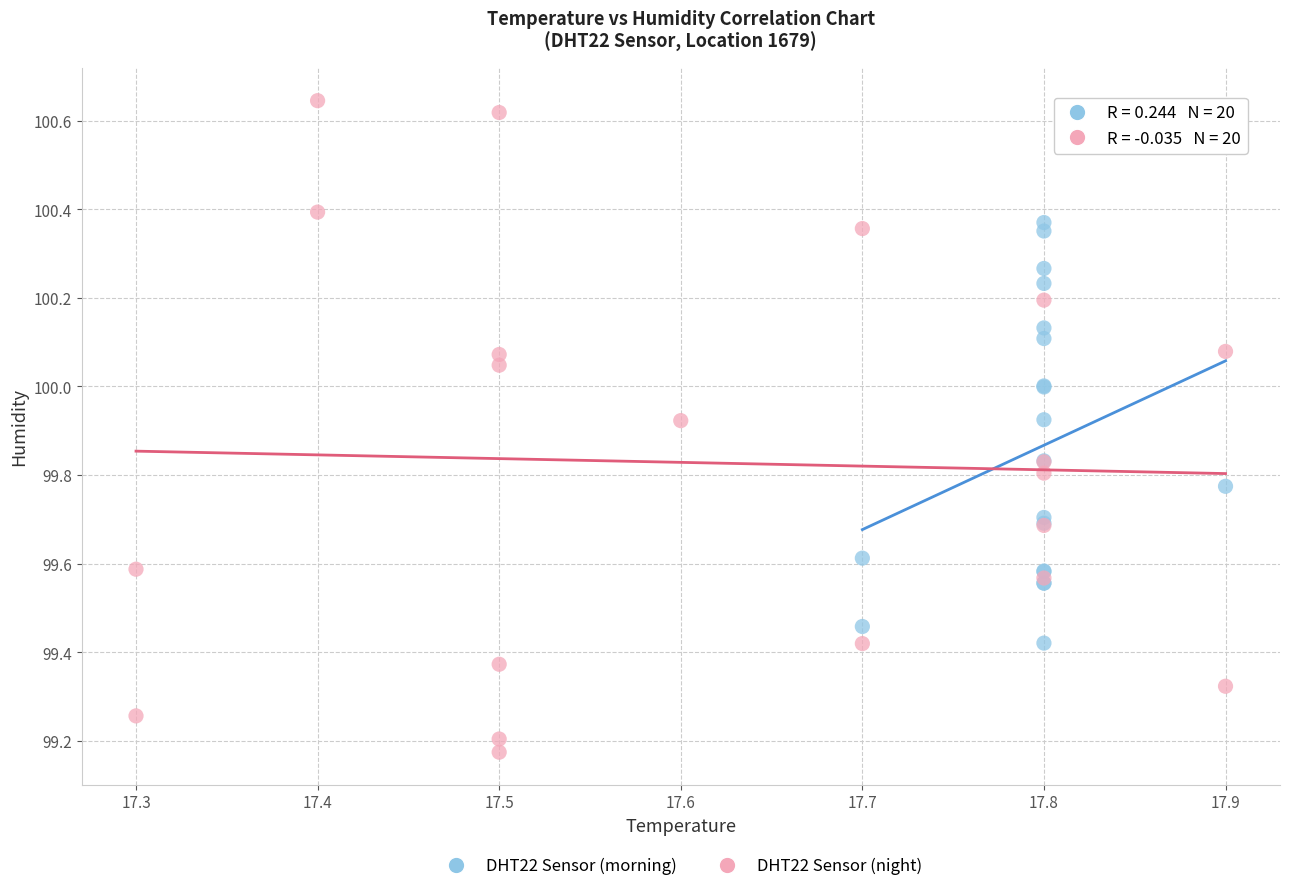

Which series has the widest spread of Y values?

DHT22 Sensor (night)